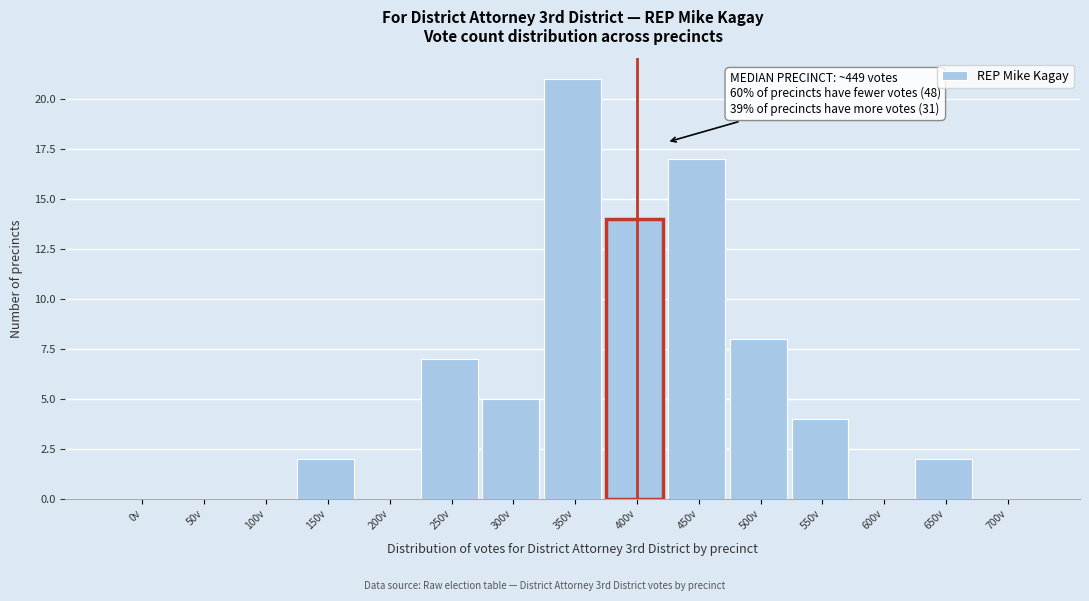

Reading left to right, what are all the values shown in this chart?

0v=0	50v=0	100v=0	150v=2	200v=0	250v=7	300v=5	350v=21	400v=14	450v=17	500v=8	550v=4	600v=0	650v=2	700v=0